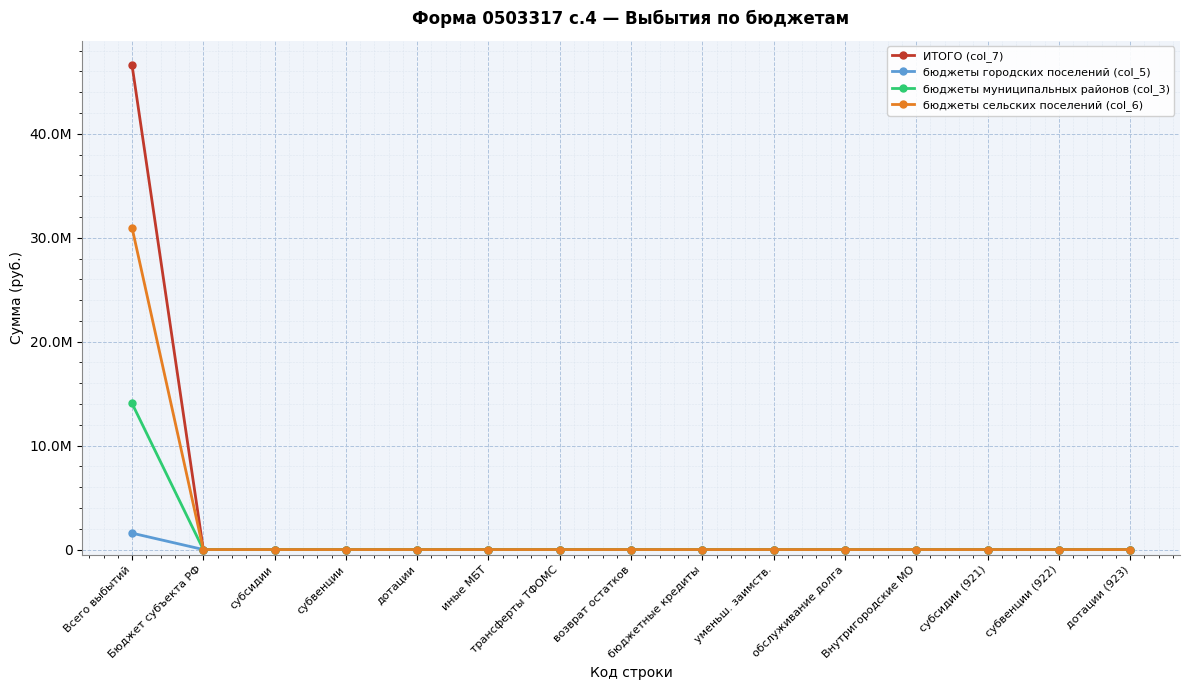

What is the maximum value for бюджеты сельских поселений (col_6)?

30972396.5